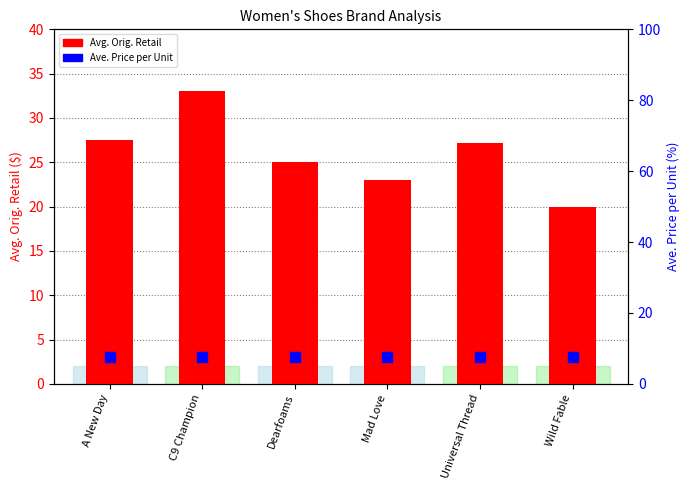

At how many categories does at least one series exceed 19?

6